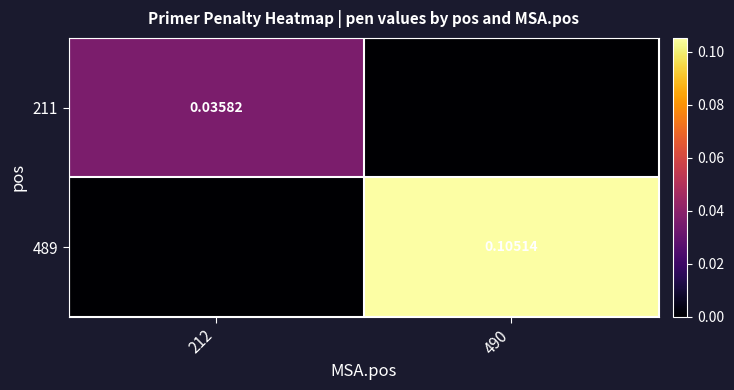

Which has a higher value, 490 or 212?

212